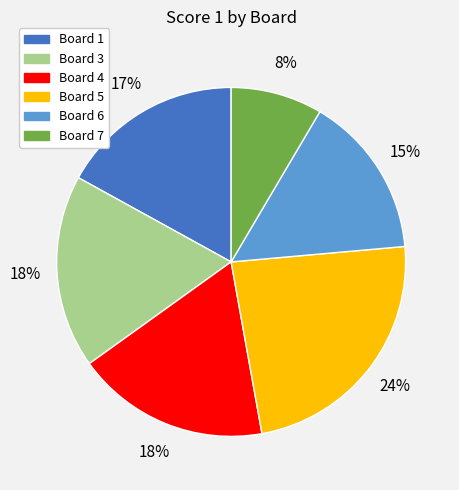

Combined, do Board 4 and Board 3 account for over 50%?

No